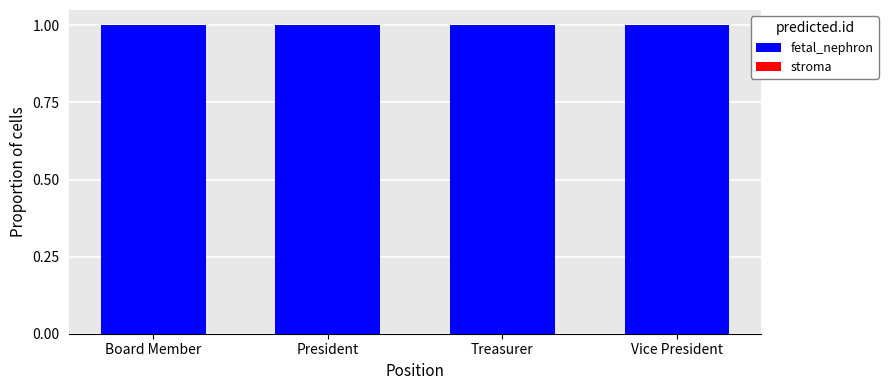

Is it true that fetal_nephron equals 1 at President?

True